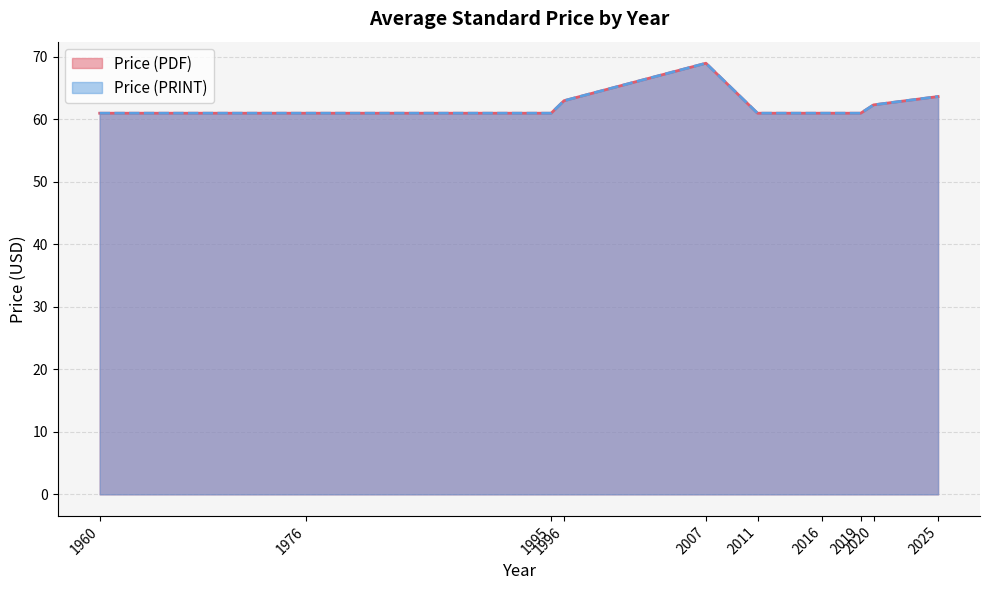

What is the maximum value for Price (PDF)?

69